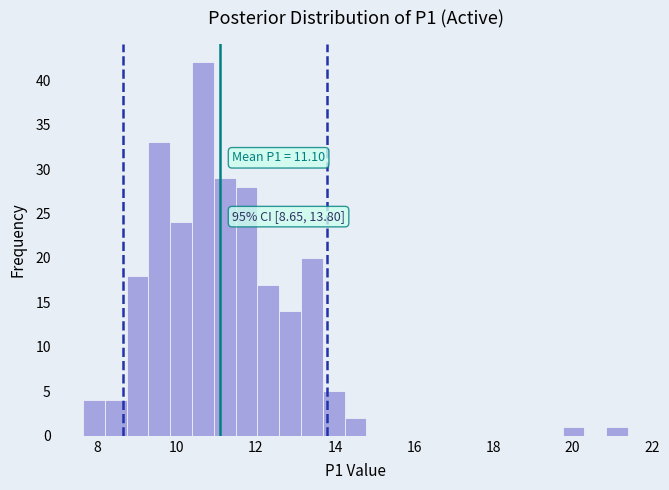

Around what value on the x-axis is the tallest bar? Give the approximate position of its centre, as read against the axis.

10.6